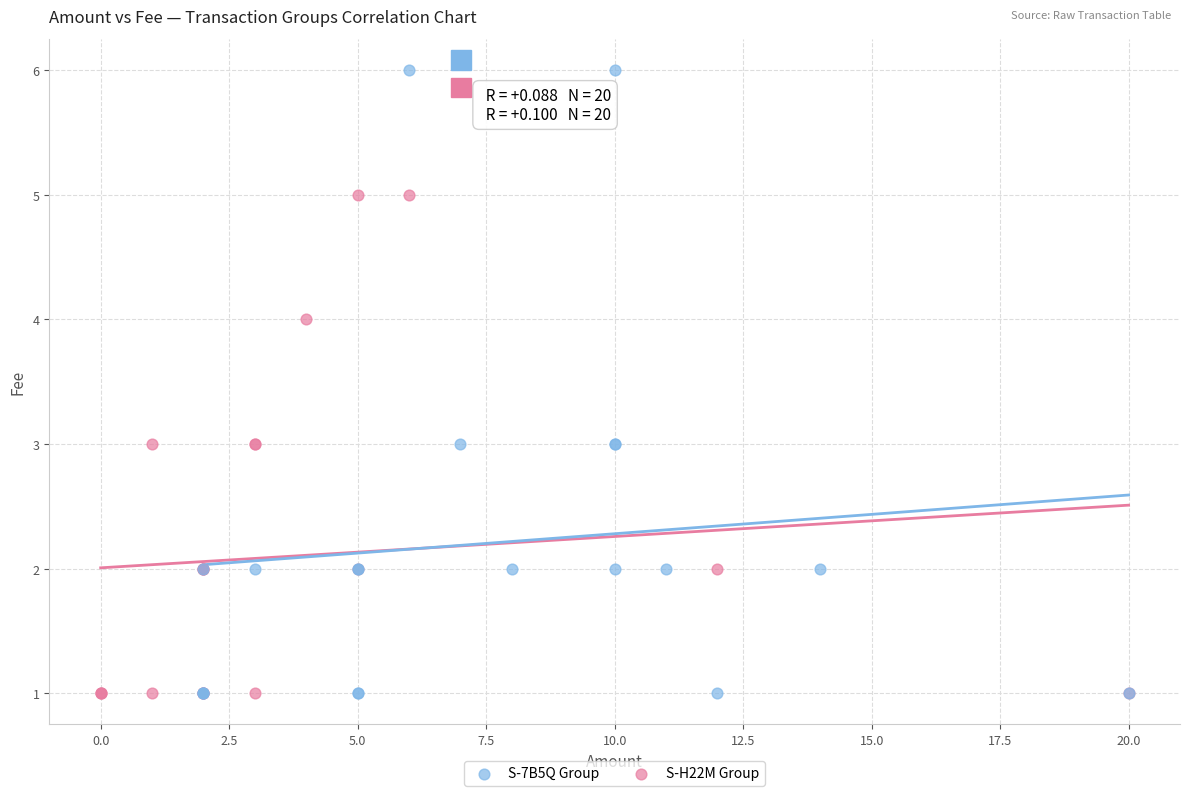

Which series contains the highest Y value?

S-7B5Q Group